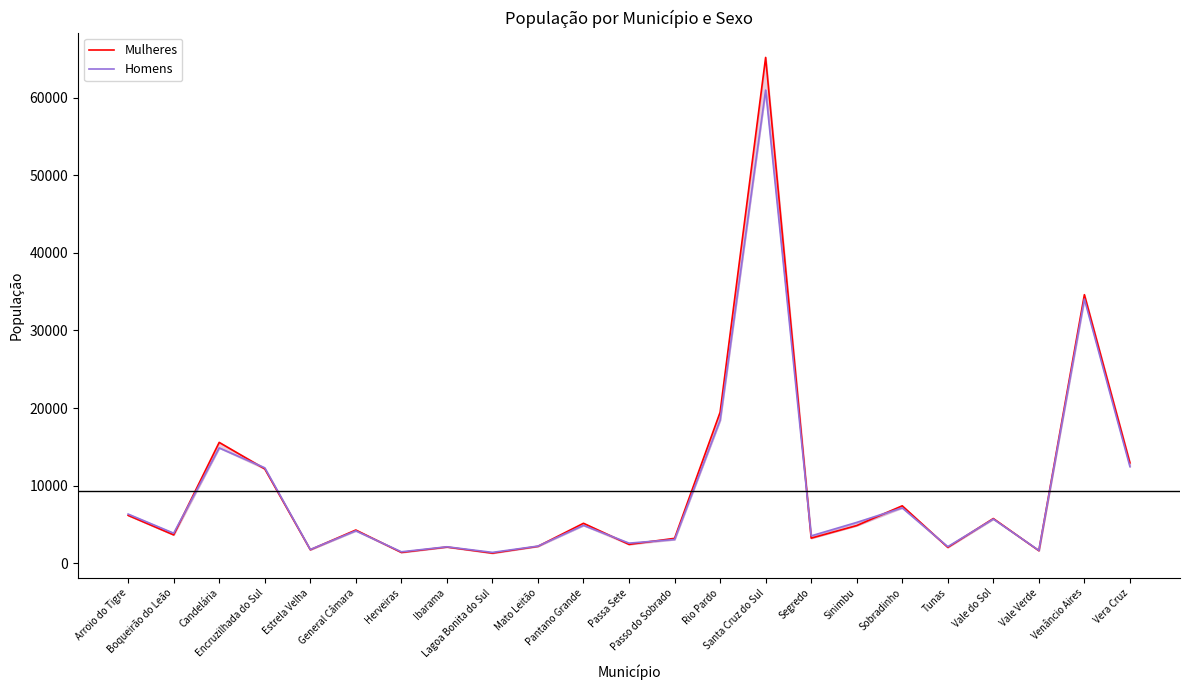

Is it true that Mulheres equals 1752 at Estrela Velha?

True